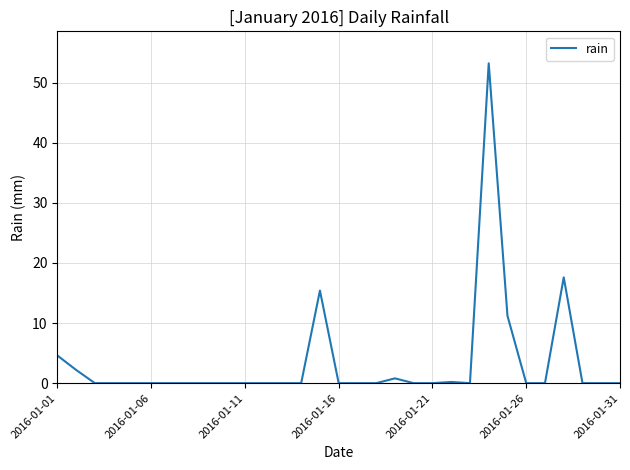

What is the difference between the maximum and minimum values?

53.2